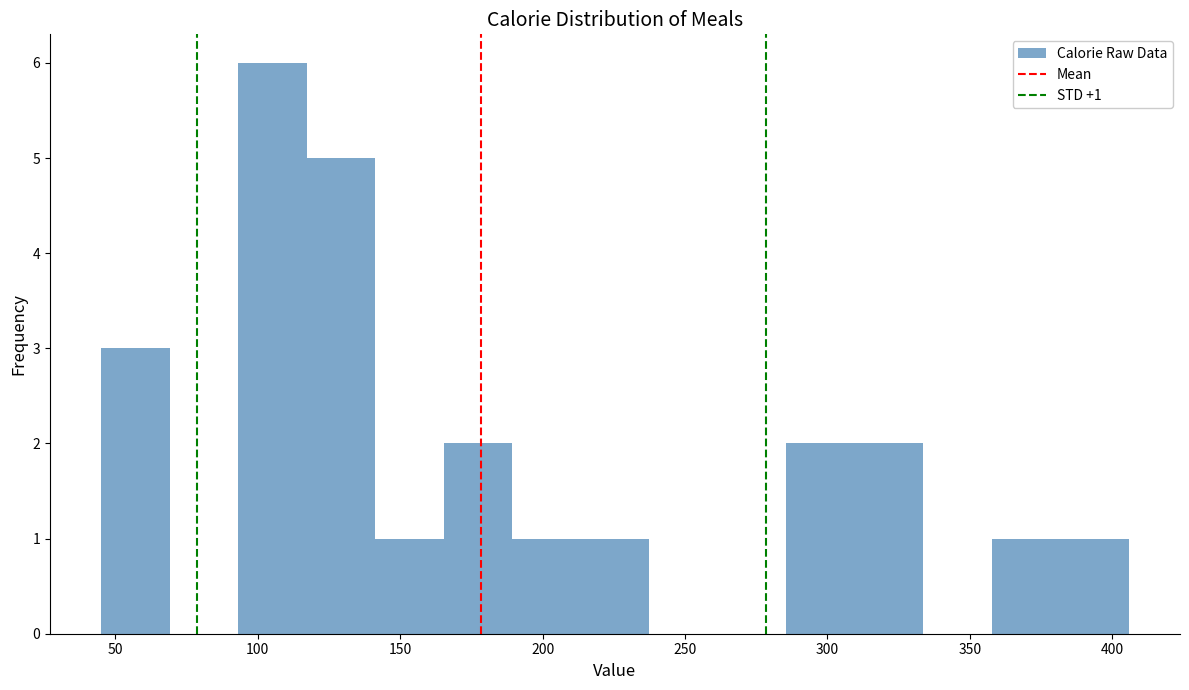

Which range on the x-axis has the tallest bar?

95 to 115